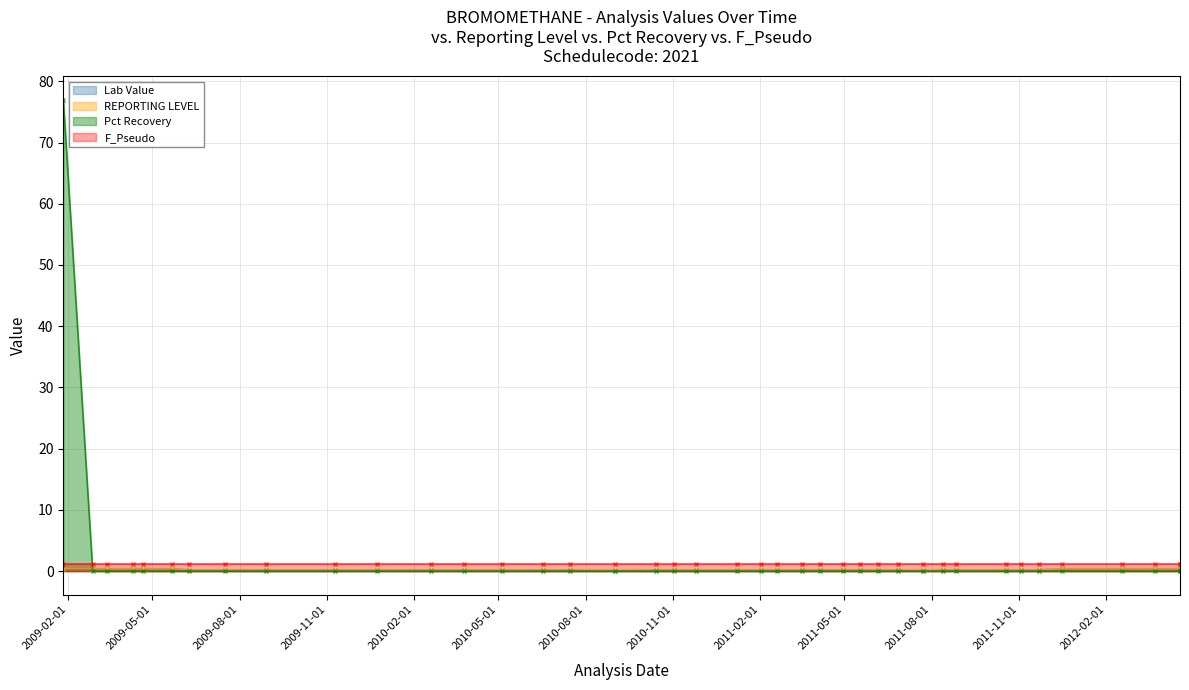

What is the sum of the Lab Value values at 2009-12-24 and 2009-04-21?

0.6